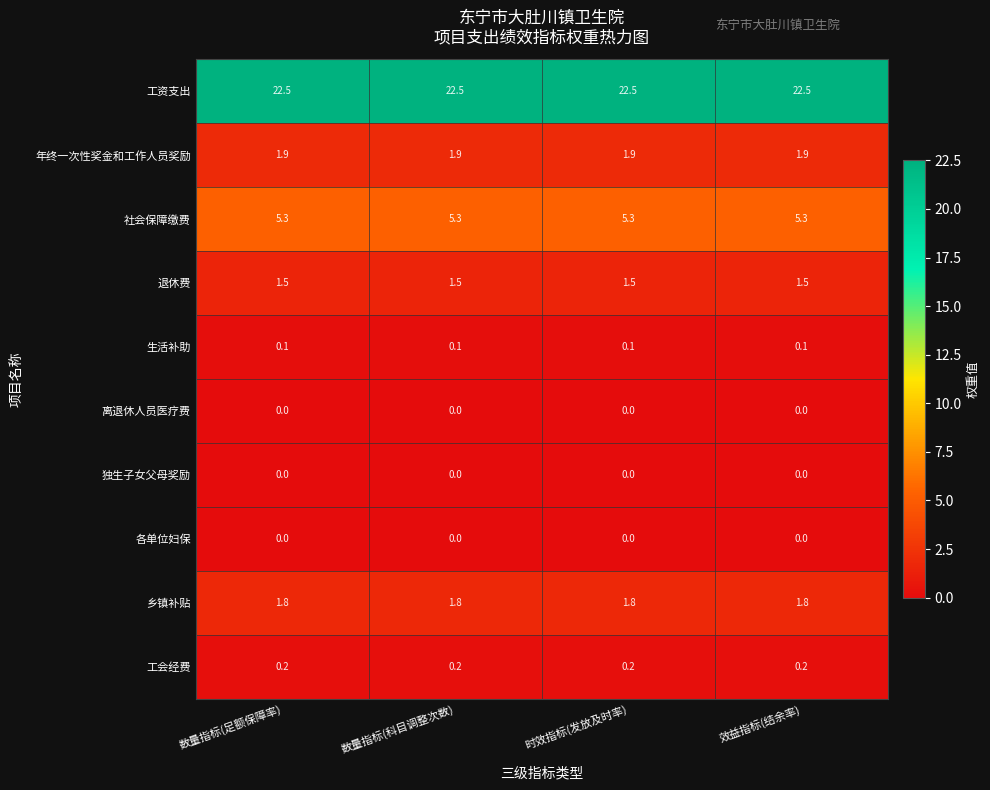

True or false: 乡镇补贴 has a value of 1.8 at 时效指标(发放及时率).

True